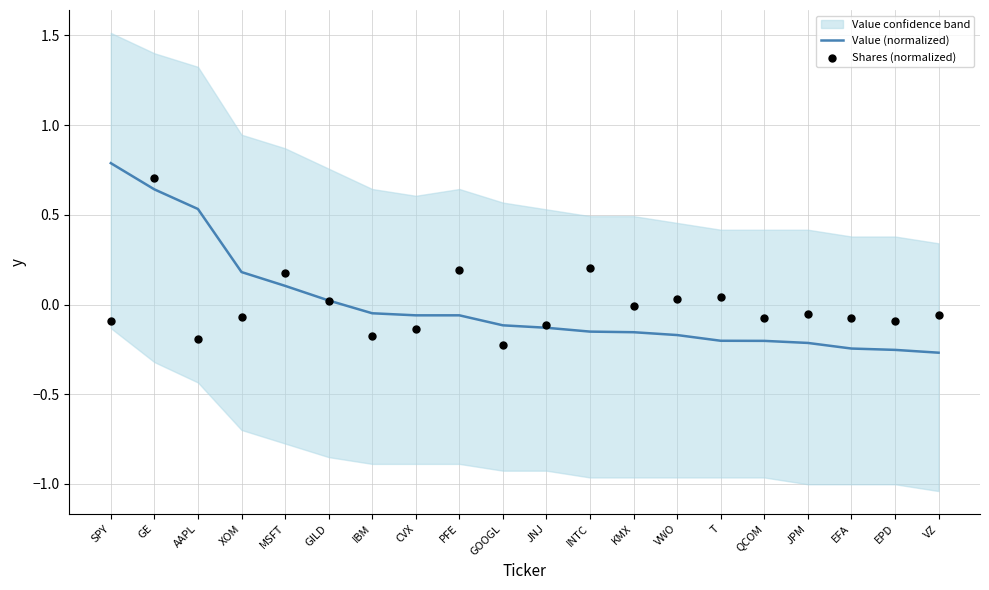

Which series has the largest total across all categories?

Shares (normalized)